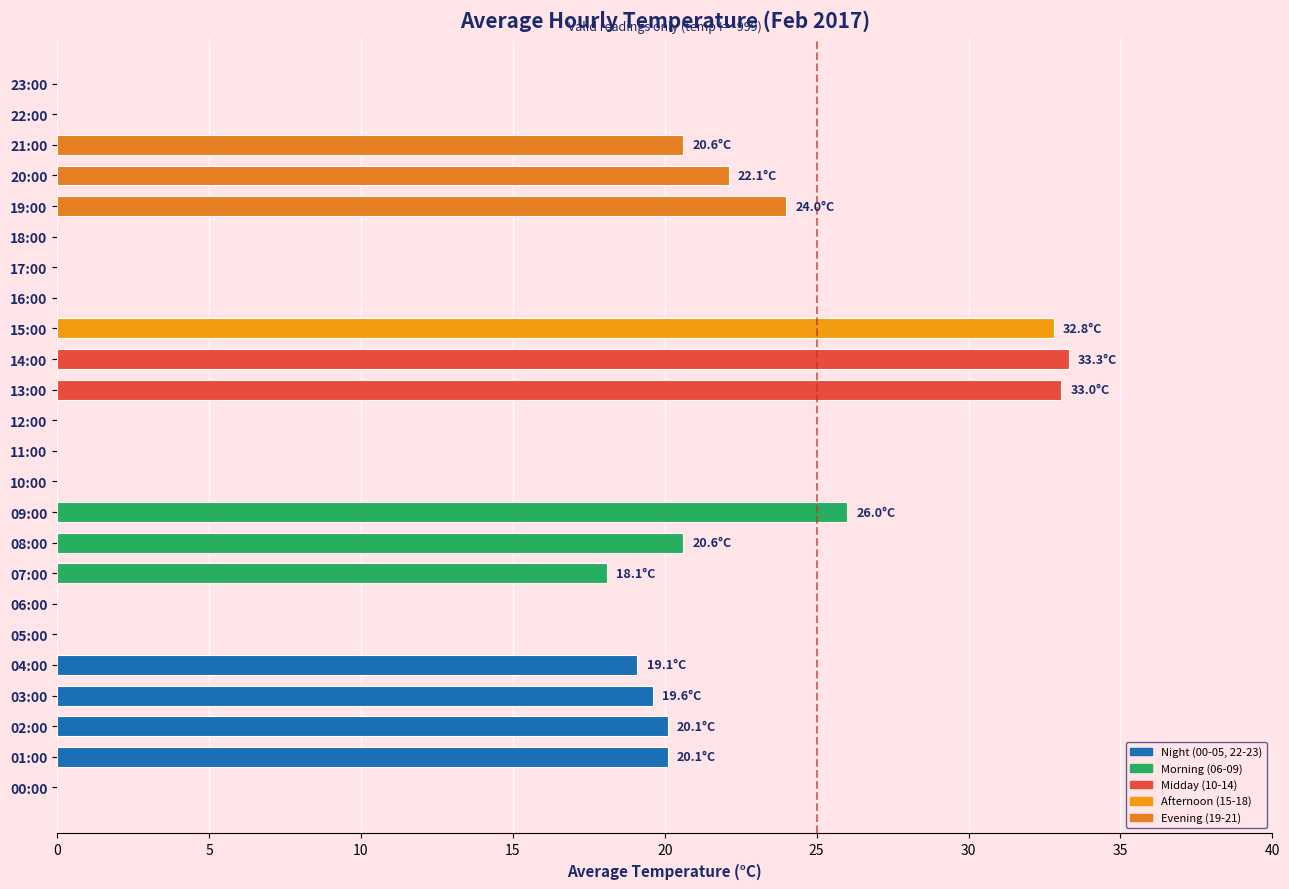

True or false: the data shows 59.9 at 14:00.

False